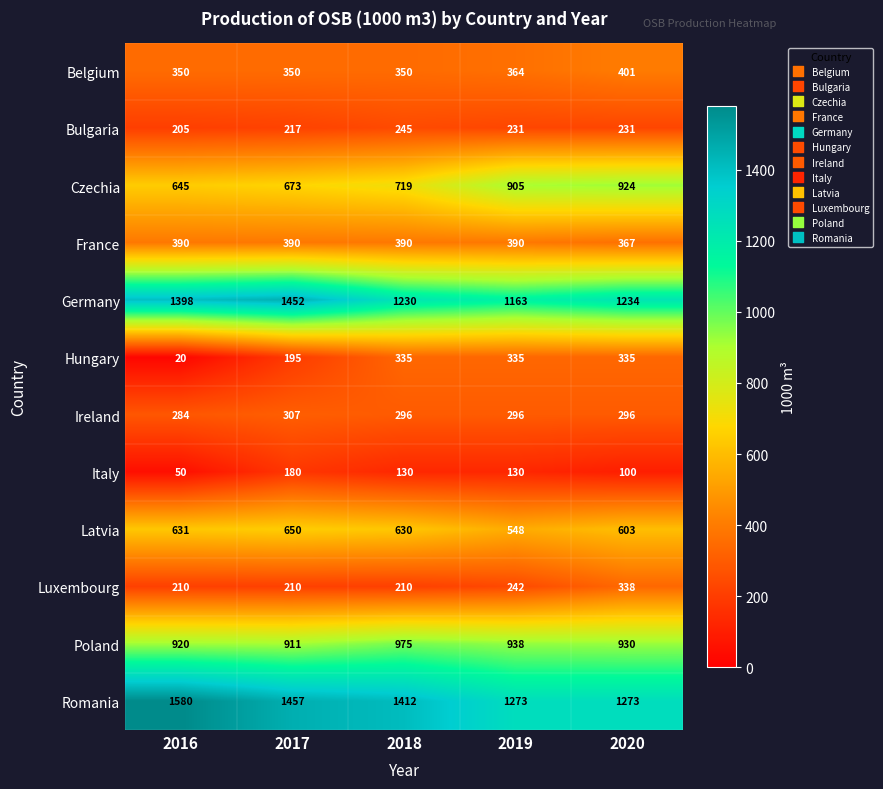

What is the difference between the highest and lowest values at 2017?

1277